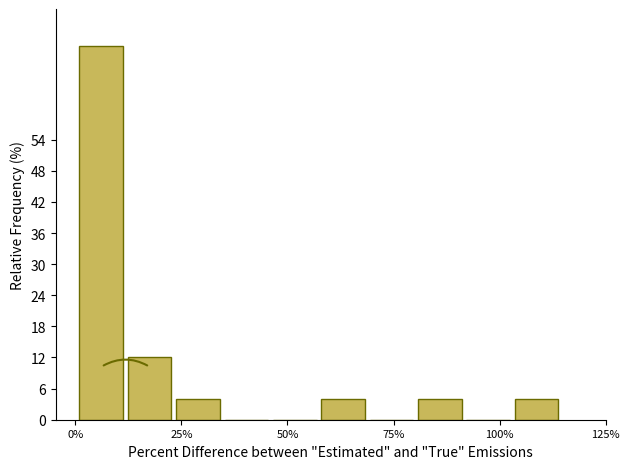

Read against the x-axis, roughly where is the centre of the tallest bar?

5